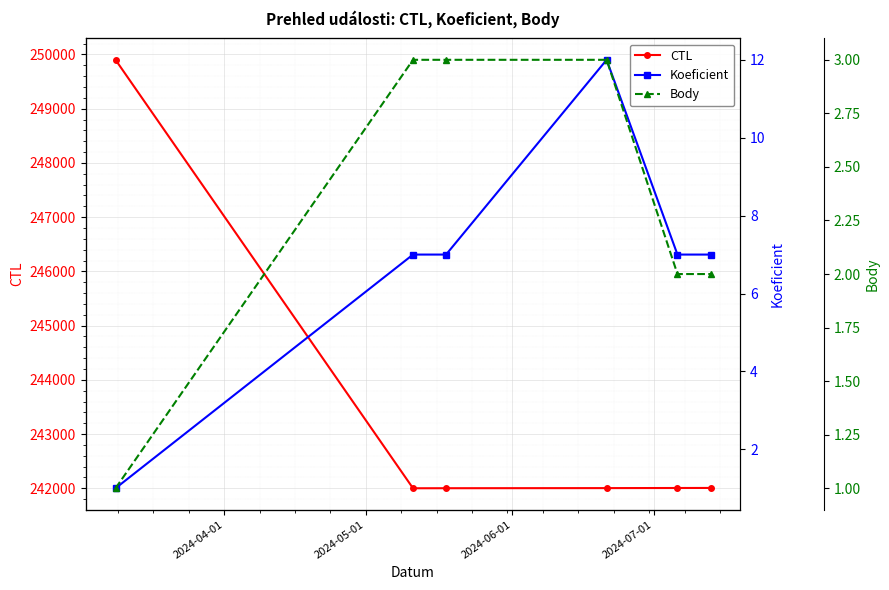

How many data points in Body are less than 3?

3